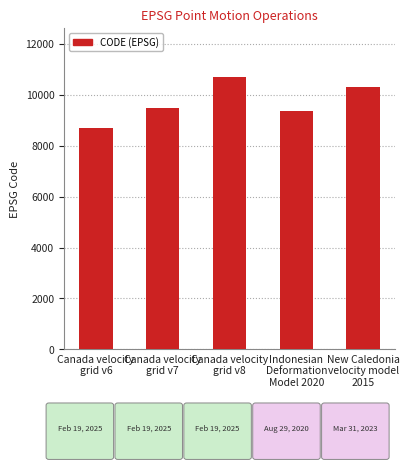

Between Indonesian
Deformation
Model 2020 and Canada velocity
grid v7, which is larger?

Canada velocity
grid v7